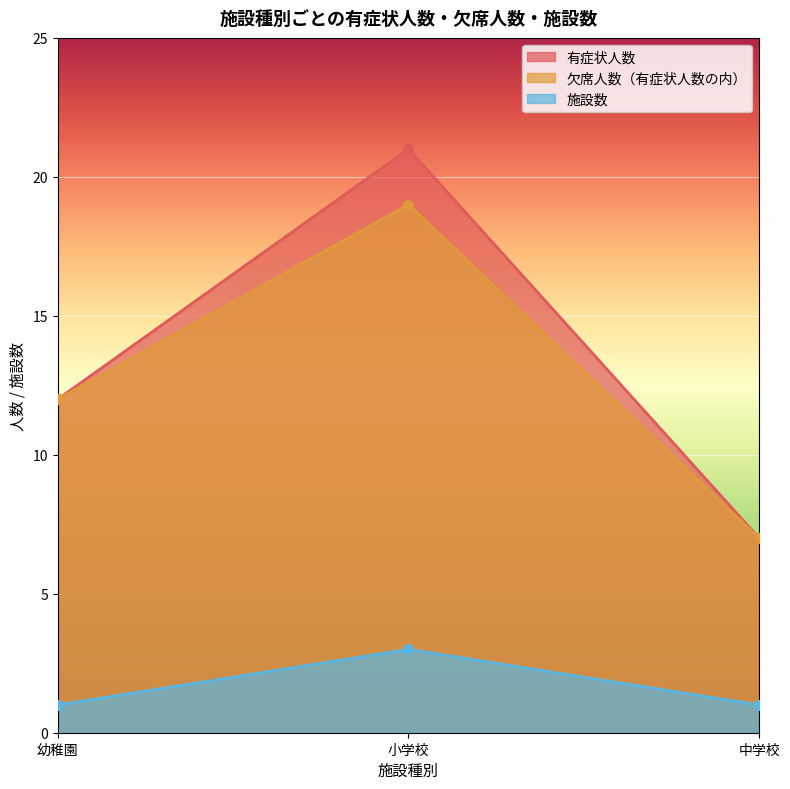

What is the difference between the maximum and minimum values in the 施設数 series?

2